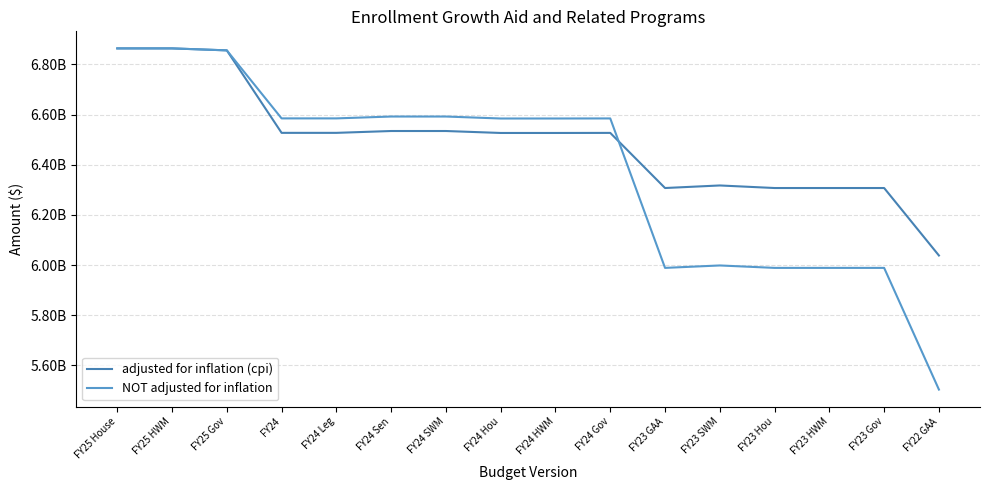

Reading left to right, what are all the values shown in this chart?

adjusted for inflation (cpi): FY25 House=6863923143	FY25 HWM=6863923143	FY25 Gov=6856027888	FY24=6527056999	FY24 Leg=6527056999	FY24 Sen=6534411585	FY24 SWM=6534411585	FY24 Hou=6526615682	FY24 HWM=6526615682	FY24 Gov=6526896068	FY23 GAA=6307048101	FY23 SWM=6317253005	FY23 Hou=6307048101	FY23 HWM=6307048101	FY23 Gov=6307048101	FY22 GAA=6037962530
NOT adjusted for inflation: FY25 House=6863923143	FY25 HWM=6863923143	FY25 Gov=6856027888	FY24=6584758265	FY24 Leg=6584758265	FY24 Sen=6592177868	FY24 SWM=6592177868	FY24 Hou=6584313047	FY24 HWM=6584313047	FY24 Gov=6584595911	FY23 GAA=5988520366	FY23 SWM=5998209887	FY23 Hou=5988520366	FY23 HWM=5988520366	FY23 Gov=5988520366	FY22 GAA=5503268224